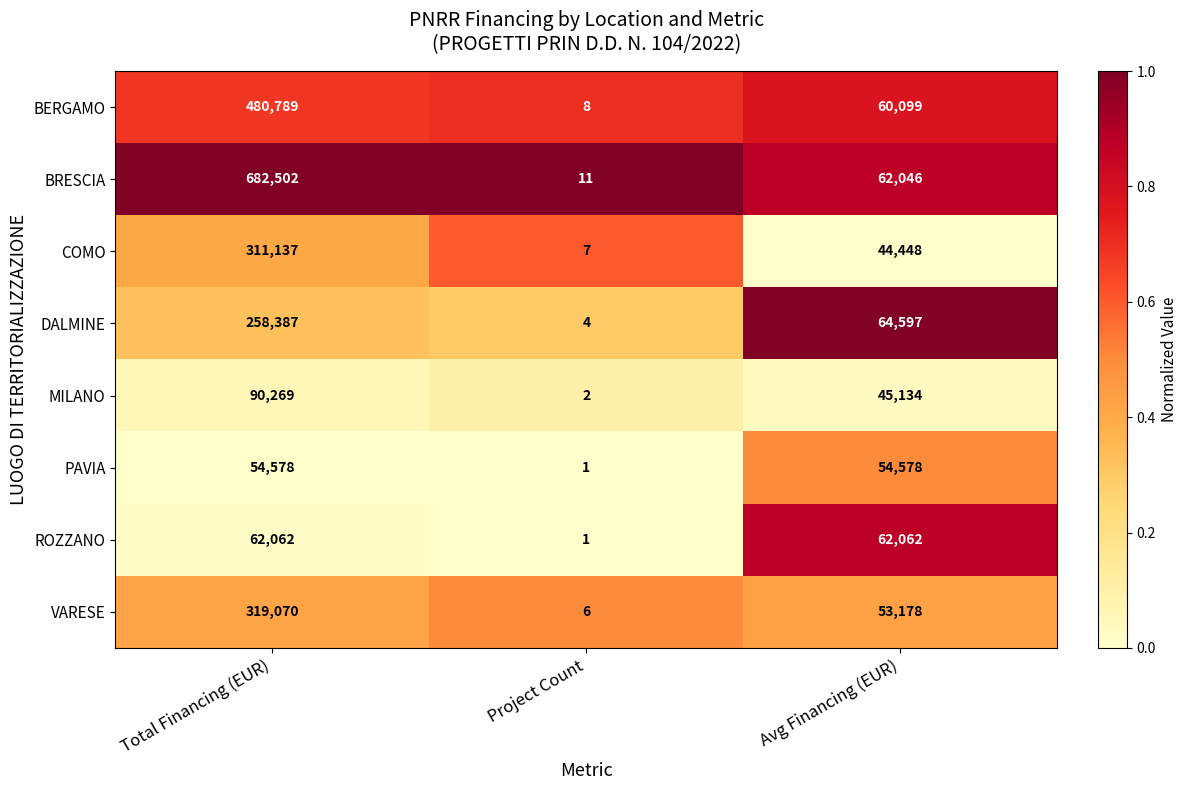

What is the spread (max minus min) of values at Total Financing (EUR)?

627924